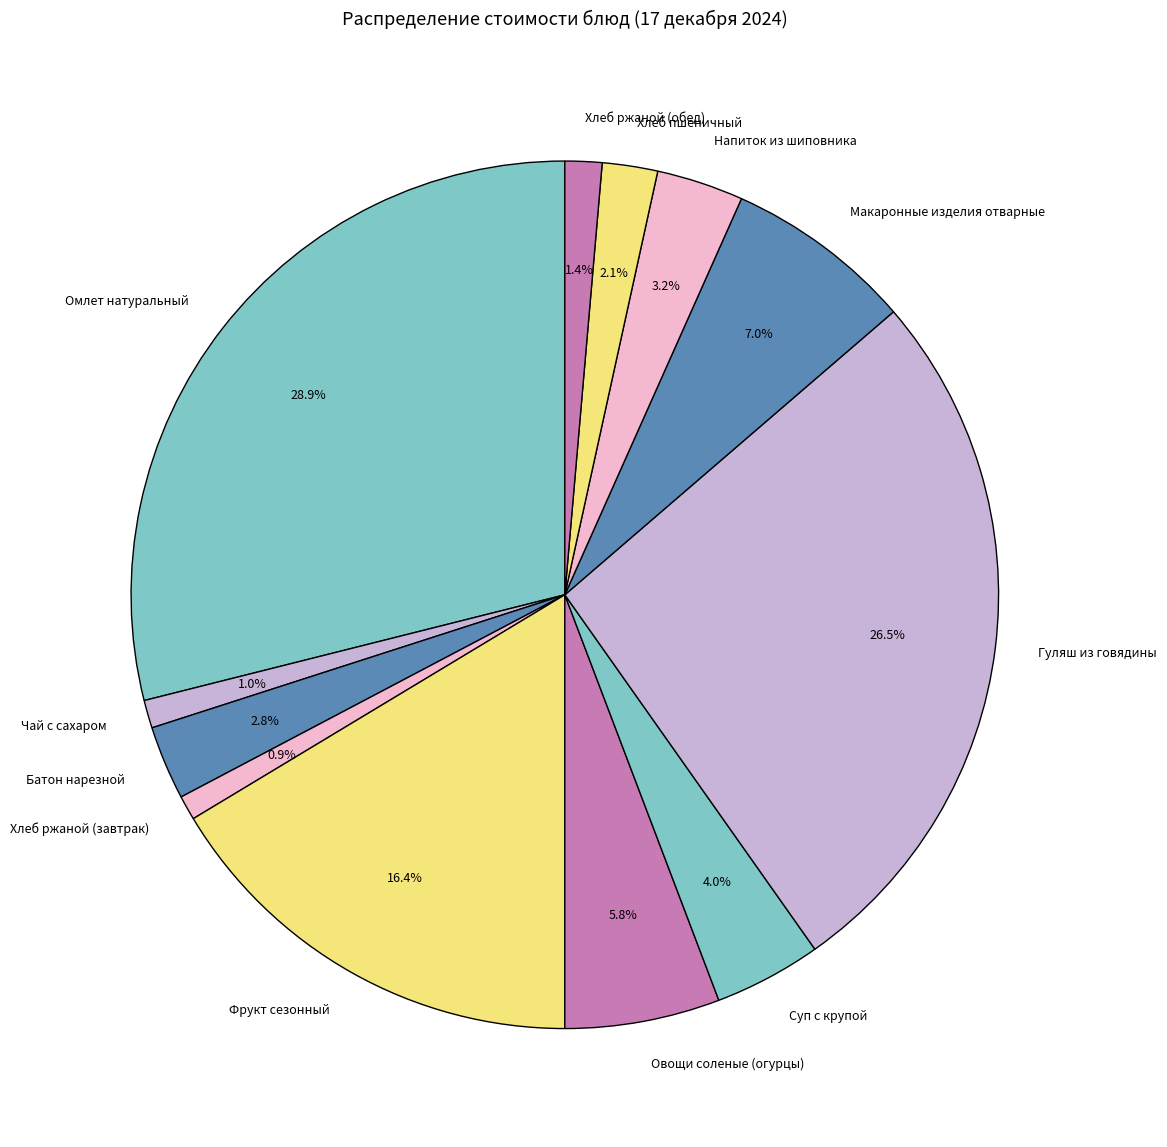

What percentage is the Хлеб ржаной (обед) slice, to the nearest percent?

1%